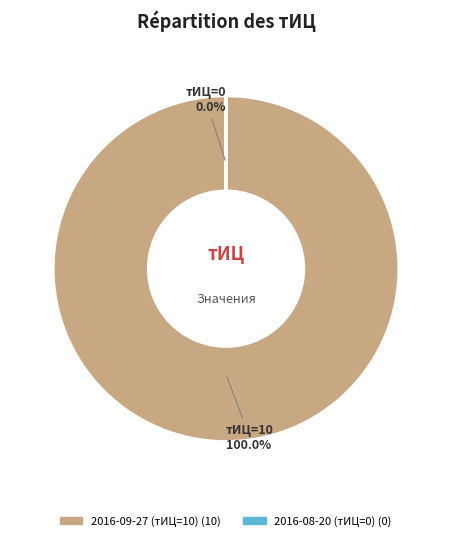

What is the change in value from 2016-09-27 (тИЦ=10) to 2016-08-20 (тИЦ=0)?

-10